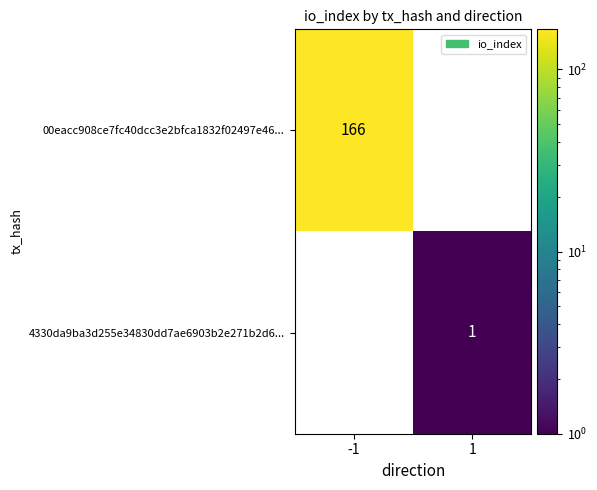

Reading left to right, extract all data points from this chart.

00eacc908ce7fc40dcc3e2bfca1832f02497e46...: 166	0
4330da9ba3d255e34830dd7ae6903b2e271b2d6...: 0	1